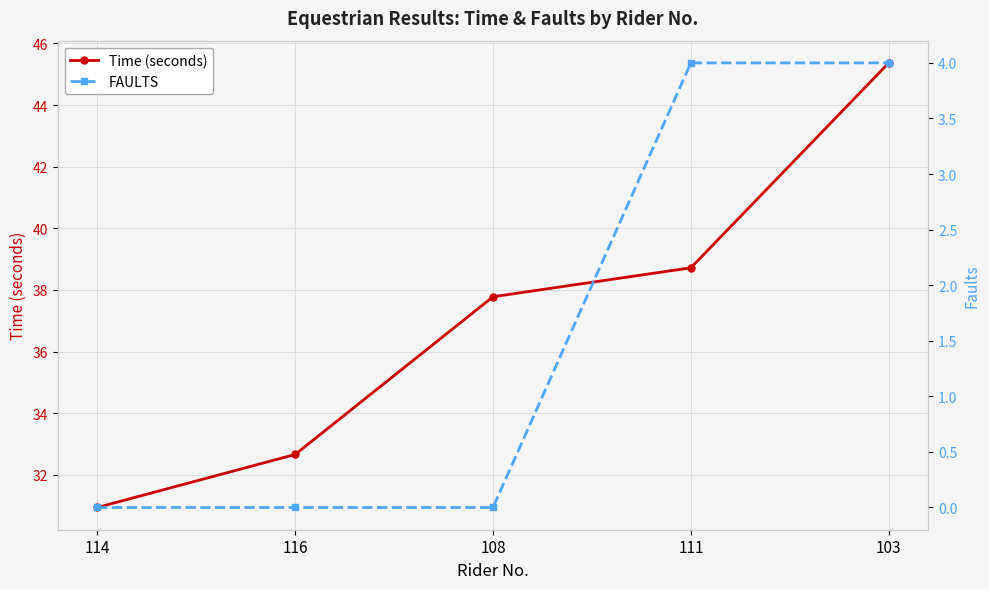

Between 103 and 108, which is larger?

103